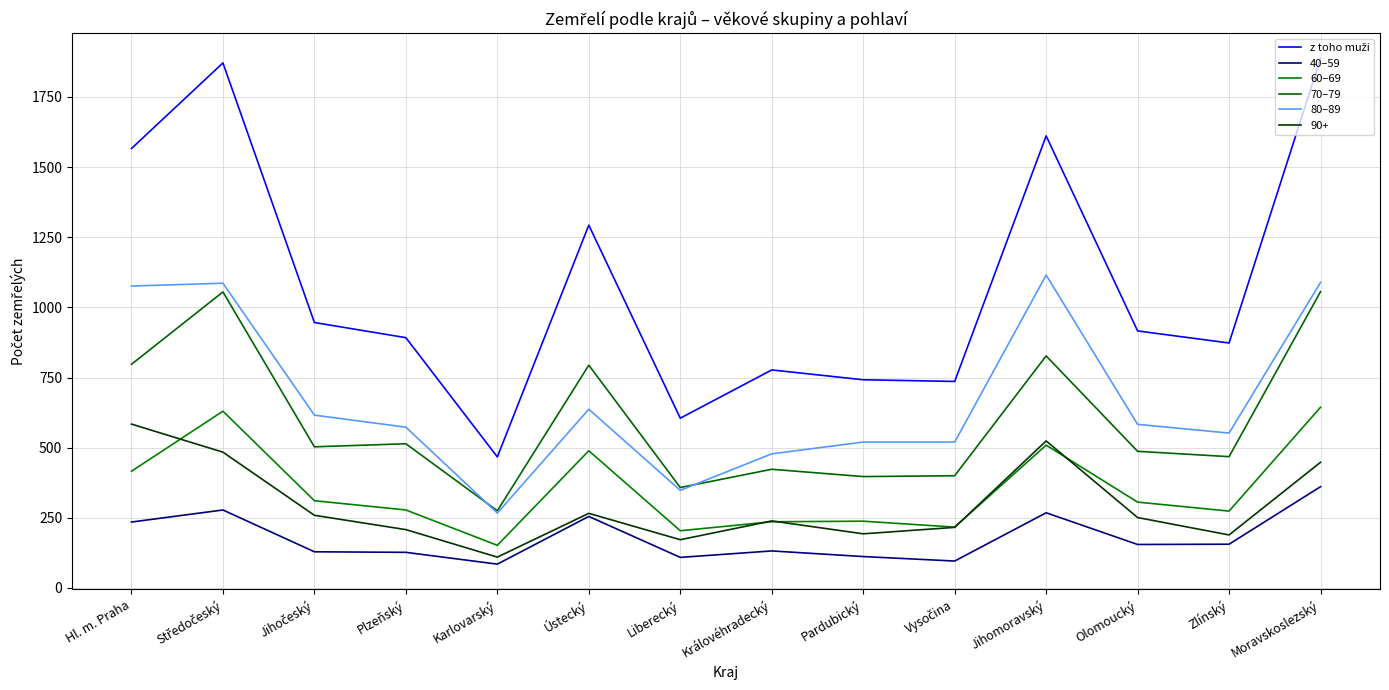

Does the chart display data point markers on the line(s)?

No